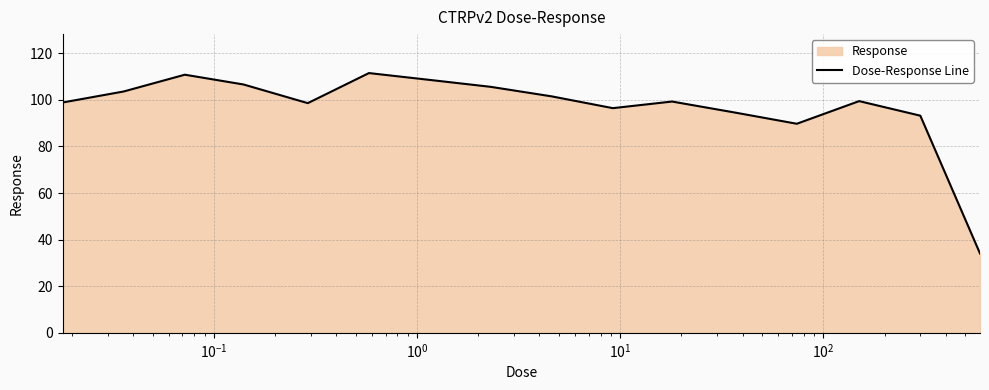

What is the smallest value displayed?

34.1